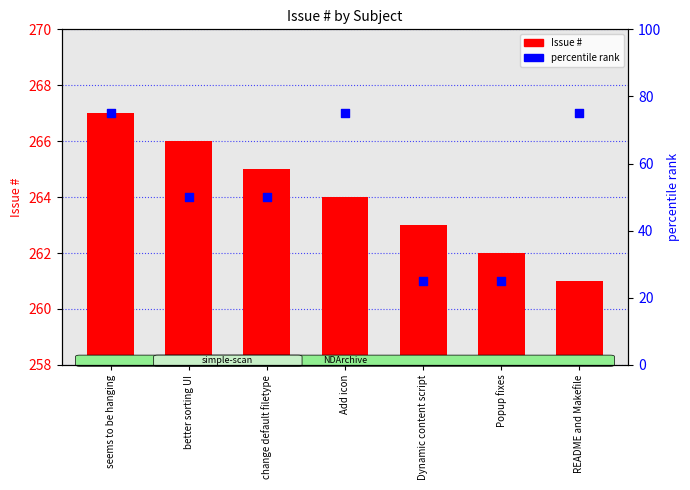

What are all the series names shown in the legend?

Issue #, percentile rank